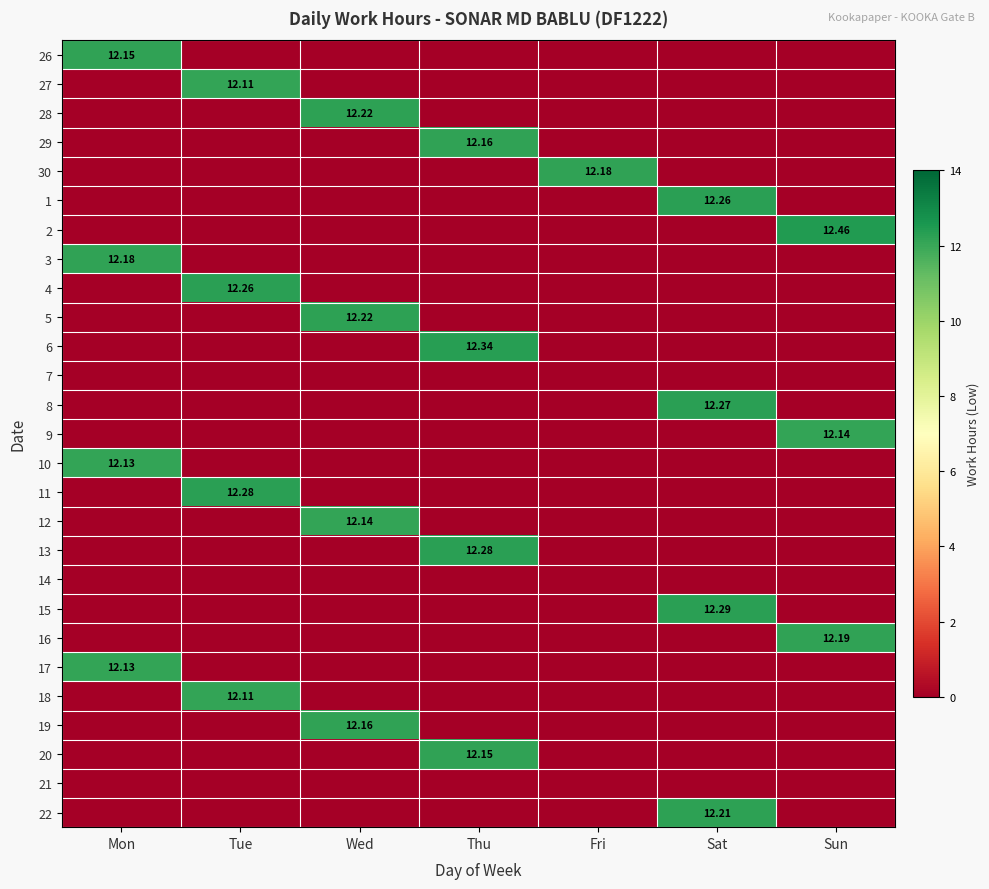

Is it true that 1 equals 5.5 at Sun?

False